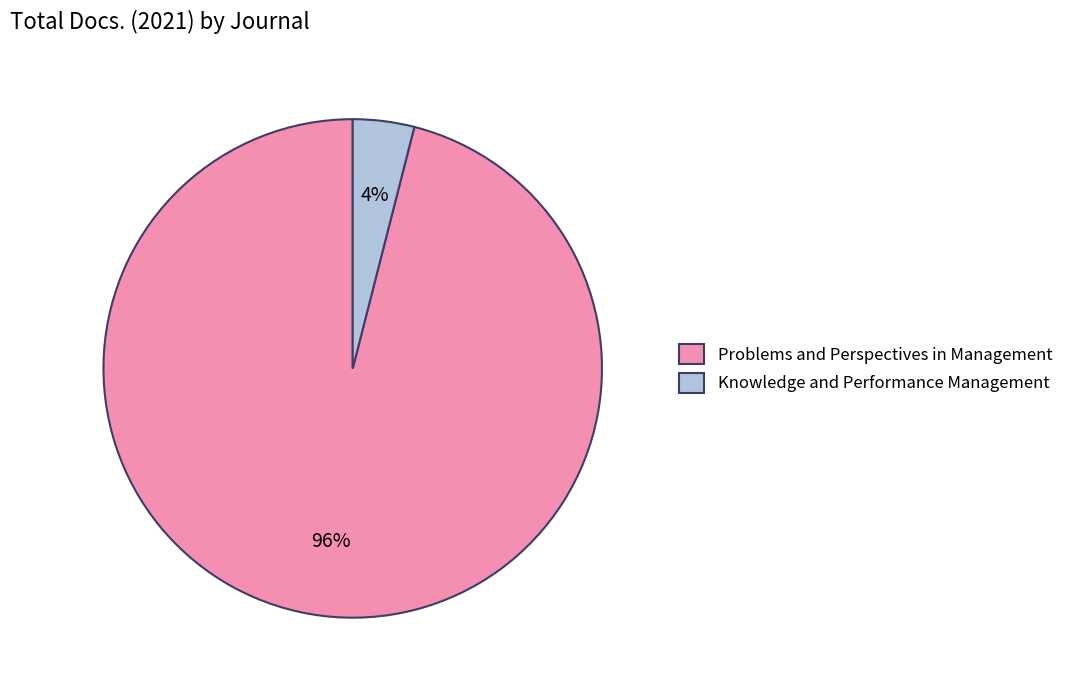

To the nearest percent, what is the difference between the largest and smallest slice percentages?

92%